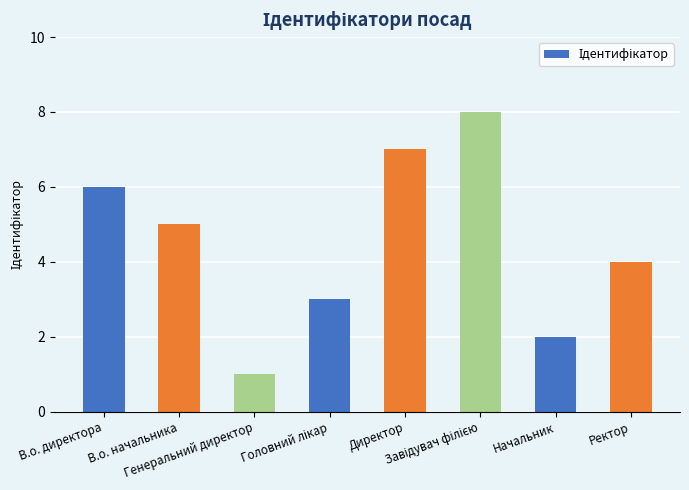

At which label does the data first exceed 5?

В.о. директора